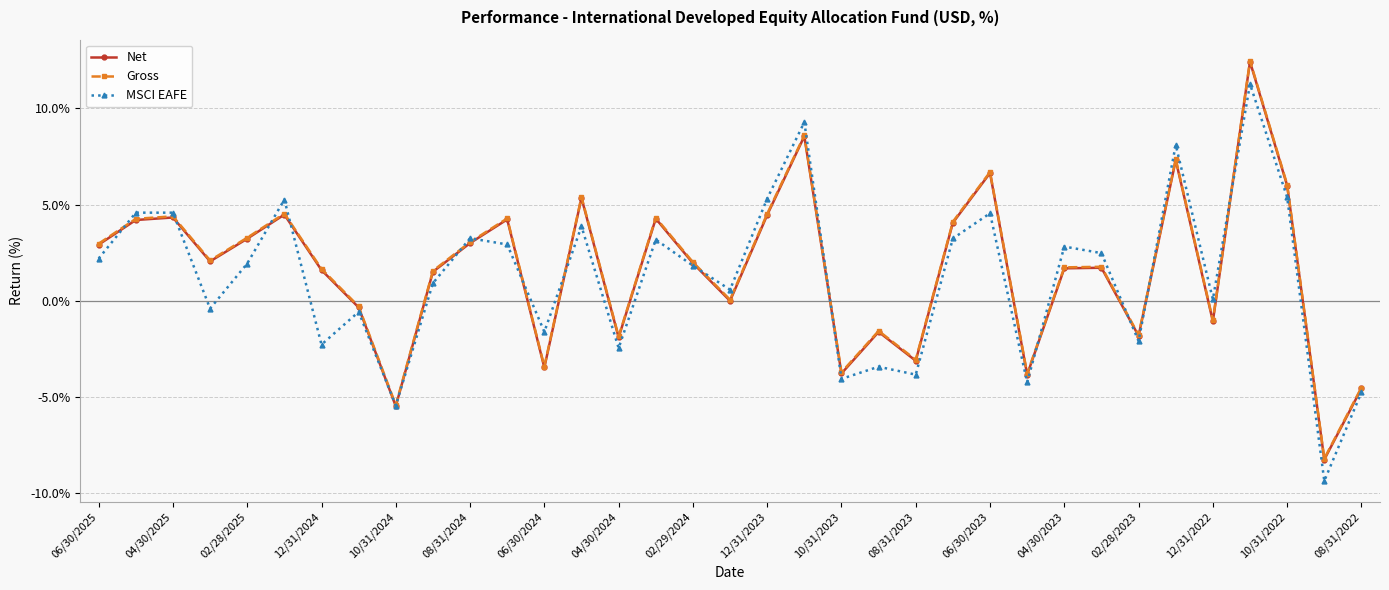

What is the value of the Gross point at the 26th from the left?

-3.8